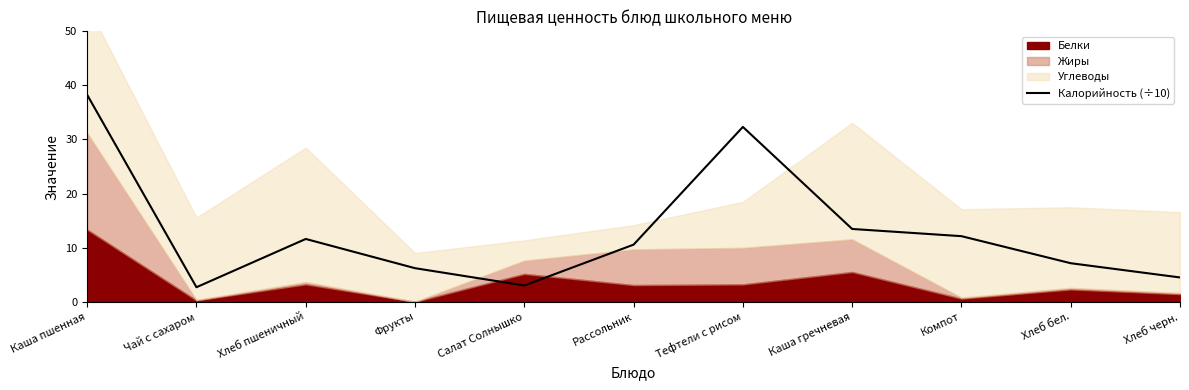

Count the number of values greater than 10.

6